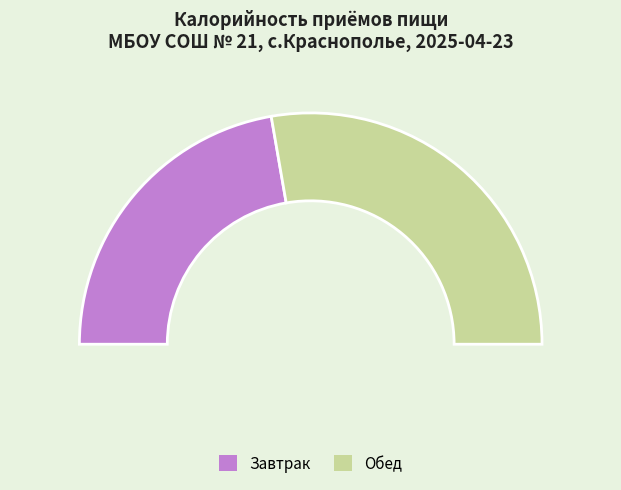

Approximately how many times larger is the value at Обед compared to Завтрак?

1.2